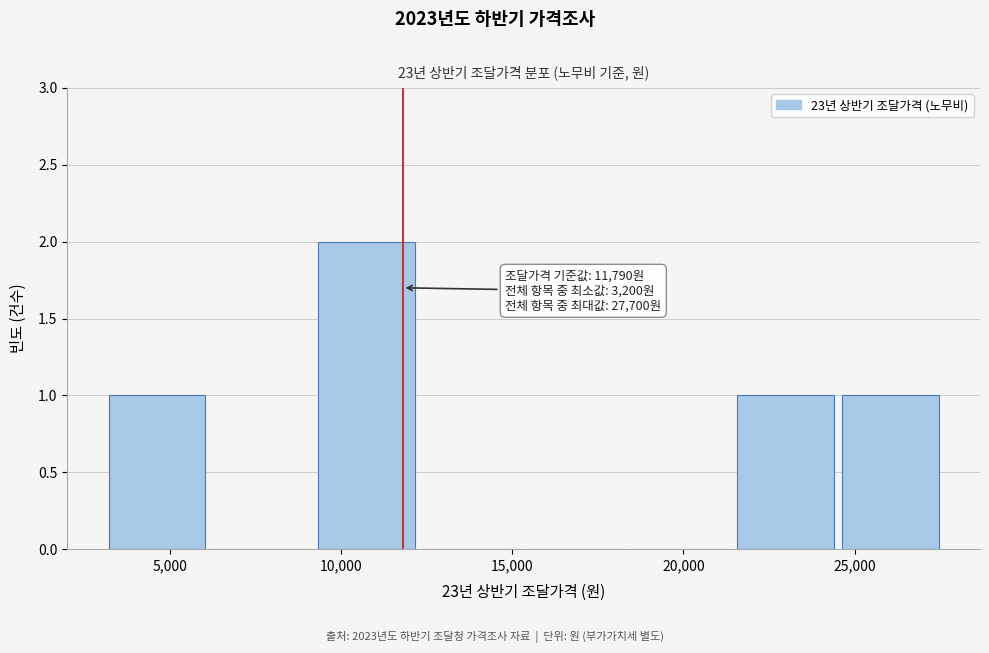

Over which range of the x-axis is the bar tallest?

9500 to 12500